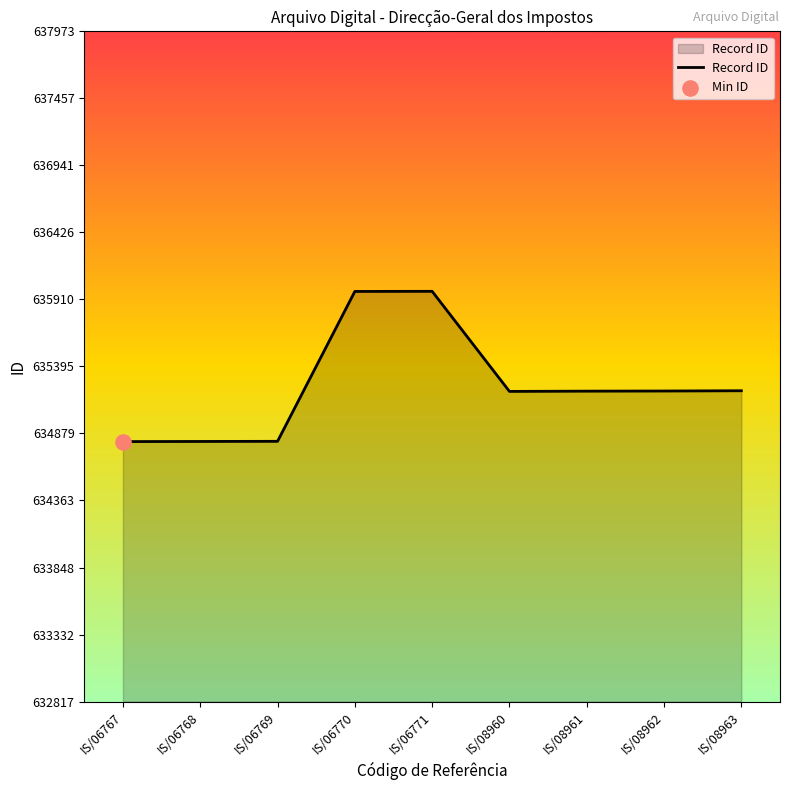

What is the change in value from IS/08961 to IS/08962?

+1